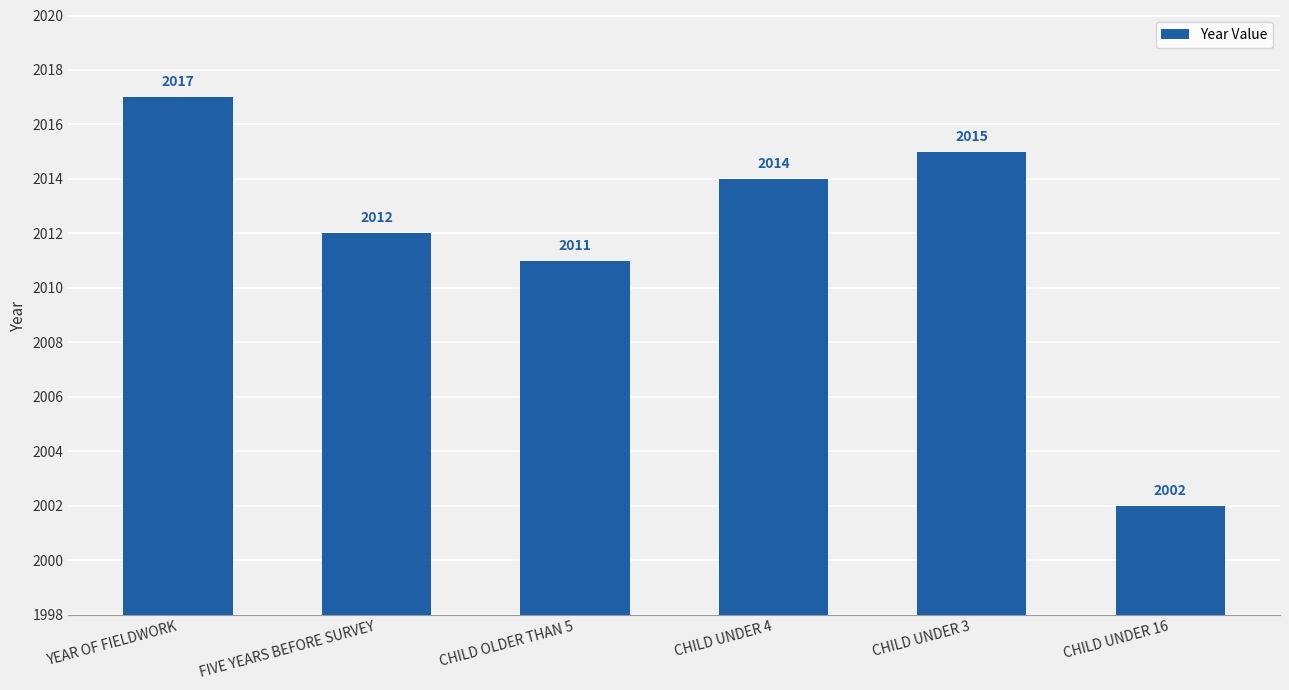

What is the label of the 3rd bar from the left?

CHILD OLDER THAN 5